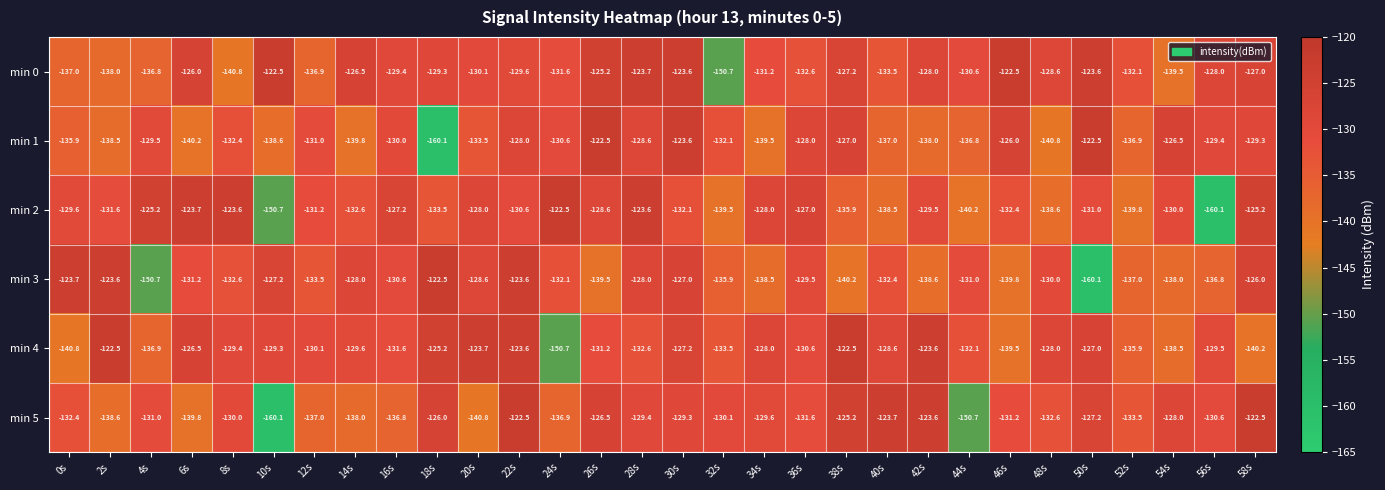

Is the value of min 4 at 18s greater than the value of min 1 at 44s?

Yes